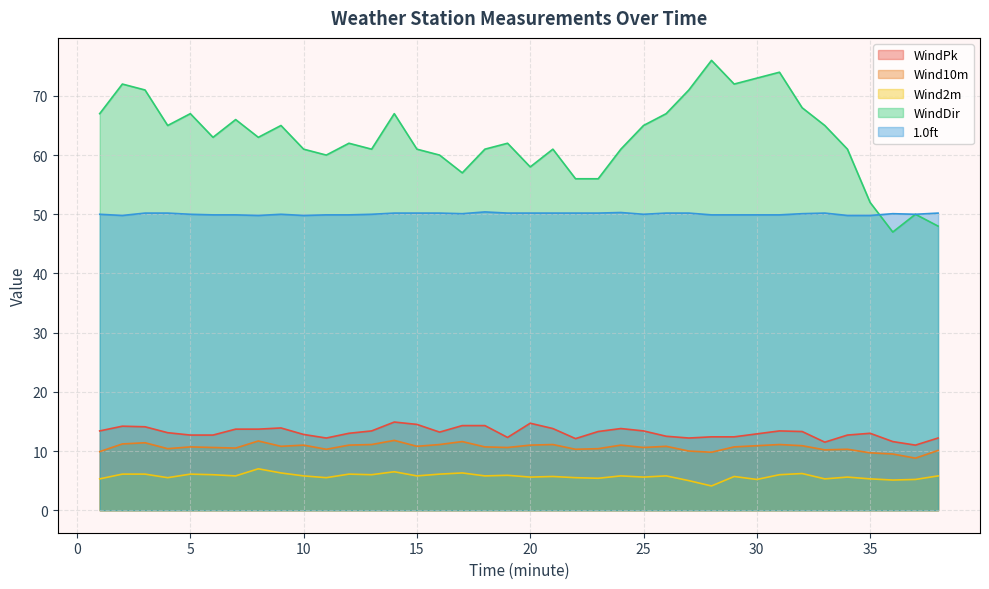

Reading right to left, what are all the values shown in this chart?

WindPk: 12.2	11.0	11.6	13.0	12.7	11.5	13.3	13.4	12.9	12.4	12.4	12.2	12.5	13.4	13.8	13.3	12.1	13.8	14.7	12.3	14.3	14.3	13.2	14.5	14.9	13.4	13.0	12.2	12.8	13.9	13.7	13.7	12.7	12.7	13.1	14.1	14.2	13.4
Wind10m: 10.1	8.8	9.5	9.7	10.3	10.2	10.9	11.1	10.9	10.7	9.8	10.0	10.8	10.6	11.0	10.4	10.3	11.1	11.0	10.6	10.7	11.6	11.1	10.8	11.8	11.1	11.0	10.3	11.0	10.8	11.7	10.5	10.6	10.7	10.4	11.4	11.2	9.9
Wind2m: 5.8	5.2	5.1	5.3	5.6	5.3	6.2	6.0	5.2	5.7	4.1	5.0	5.8	5.6	5.8	5.4	5.5	5.7	5.6	5.9	5.8	6.3	6.1	5.8	6.5	6.0	6.1	5.5	5.8	6.3	7.0	5.8	6.0	6.1	5.5	6.1	6.1	5.3
WindDir: 48.0	50.0	47.0	52.0	61.0	65.0	68.0	74.0	73.0	72.0	76.0	71.0	67.0	65.0	61.0	56.0	56.0	61.0	58.0	62.0	61.0	57.0	60.0	61.0	67.0	61.0	62.0	60.0	61.0	65.0	63.0	66.0	63.0	67.0	65.0	71.0	72.0	67.0
1.0ft: 50.2	50.0	50.1	49.8	49.8	50.2	50.1	49.9	49.9	49.9	49.9	50.2	50.2	50.0	50.3	50.2	50.2	50.2	50.2	50.2	50.4	50.1	50.2	50.2	50.2	50.0	49.9	49.9	49.8	50.0	49.8	49.9	49.9	50.0	50.2	50.2	49.8	50.0